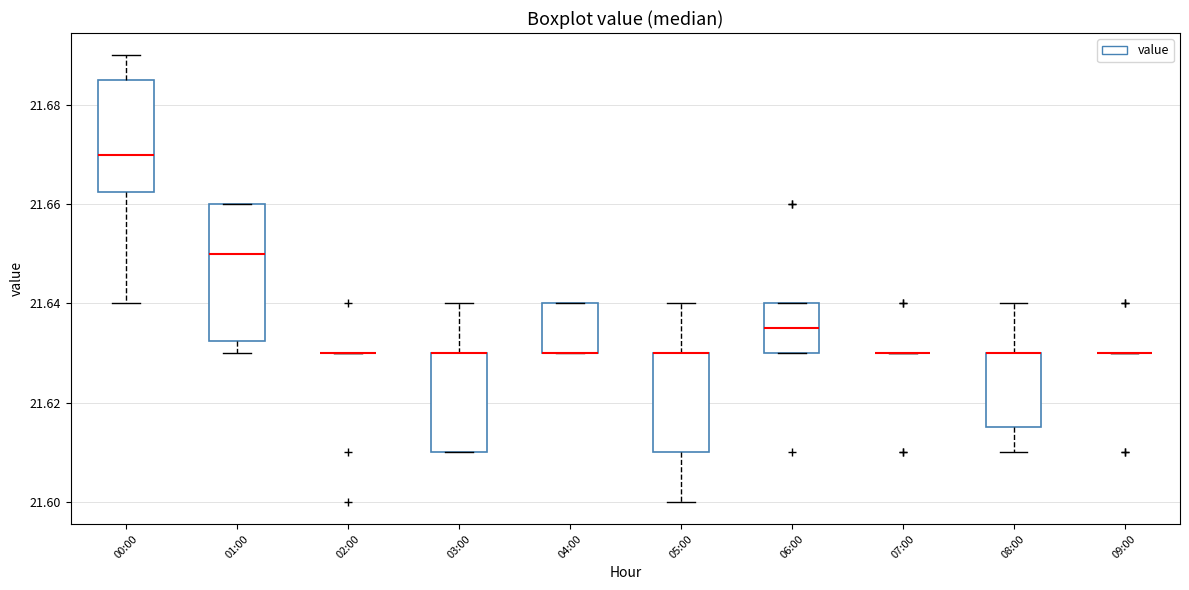

Reading left to right, read every box against the y-axis: the position of its median line, the range the box covers, and the ends of its whiskers. The values are not printed on the chart, so give them approximately, as read against the axis.

00:00: median 21.670, box 21.662 to 21.686, whiskers 21.640 to 21.690
01:00: median 21.650, box 21.632 to 21.660, whiskers 21.630 to 21.660
02:00: box collapsed to a line at 21.630, whiskers 21.630 to 21.630
03:00: median 21.630 (drawn on the box's upper edge), box 21.610 to 21.630, whiskers 21.610 to 21.640
04:00: median 21.630 (drawn on the box's lower edge), box 21.630 to 21.640, whiskers 21.630 to 21.640
05:00: median 21.630 (drawn on the box's upper edge), box 21.610 to 21.630, whiskers 21.600 to 21.640
06:00: median 21.636, box 21.630 to 21.640, whiskers 21.630 to 21.640
07:00: box collapsed to a line at 21.630, whiskers 21.630 to 21.630
08:00: median 21.630 (drawn on the box's upper edge), box 21.616 to 21.630, whiskers 21.610 to 21.640
09:00: box collapsed to a line at 21.630, whiskers 21.630 to 21.630